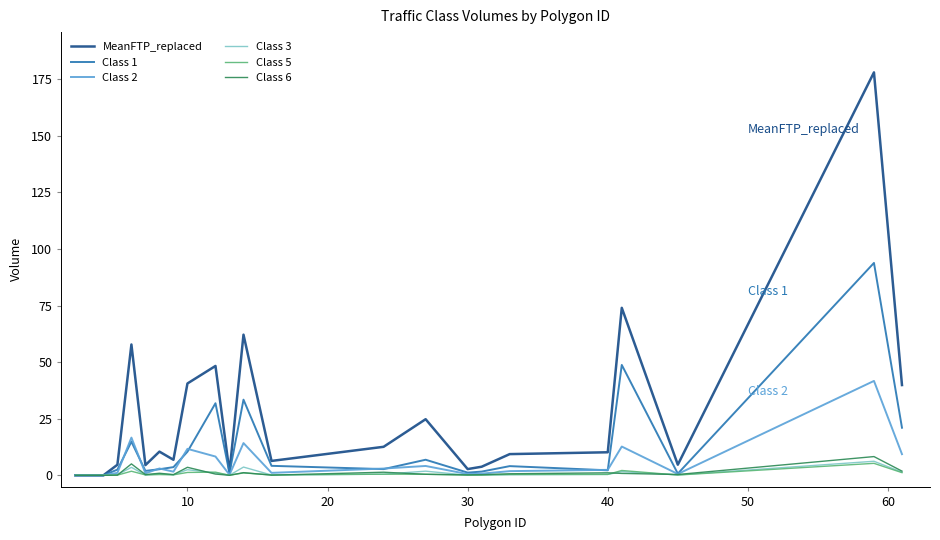

Does the chart display data point markers on the line(s)?

No